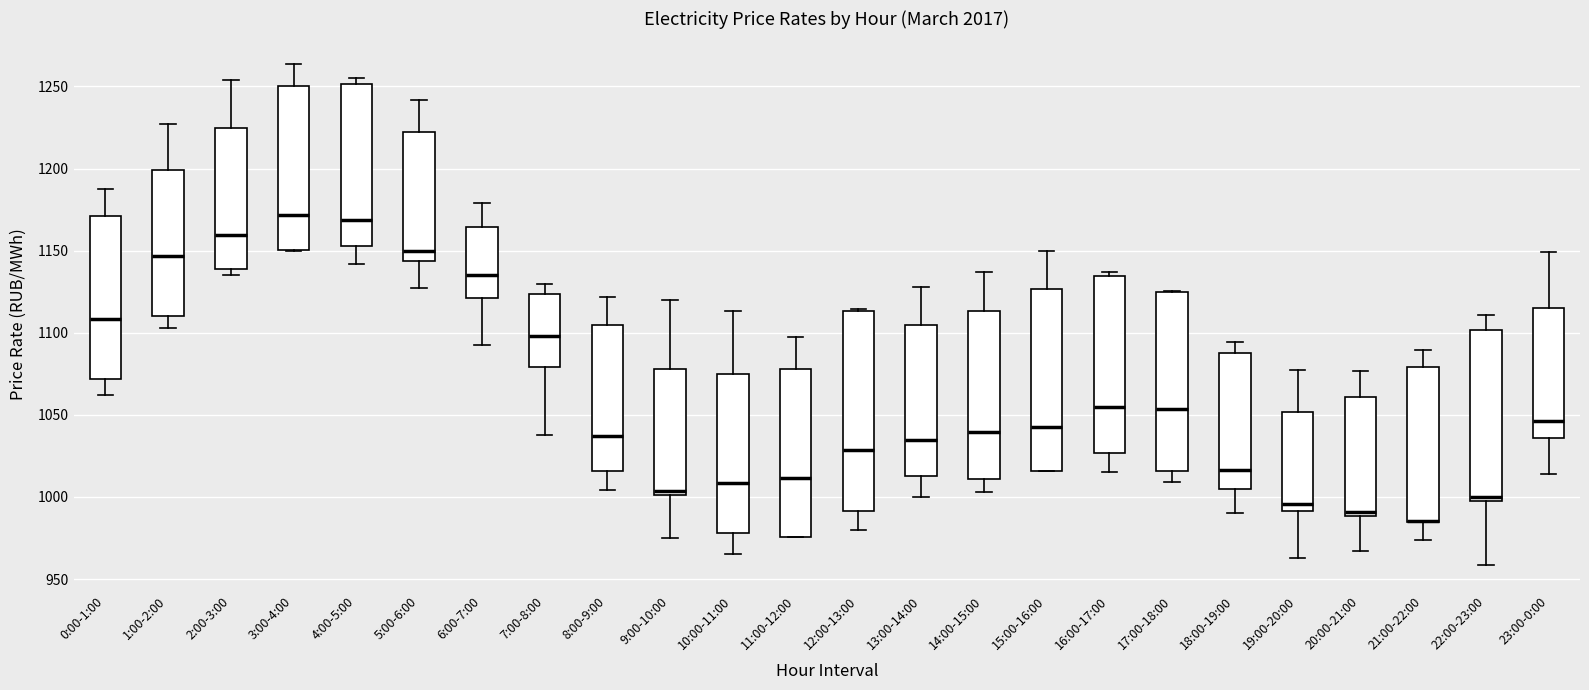

Where is the upper edge of the box for 21:00-22:00 on the y-axis? The values are not printed on the chart, so give them approximately, as read against the axis.

1080